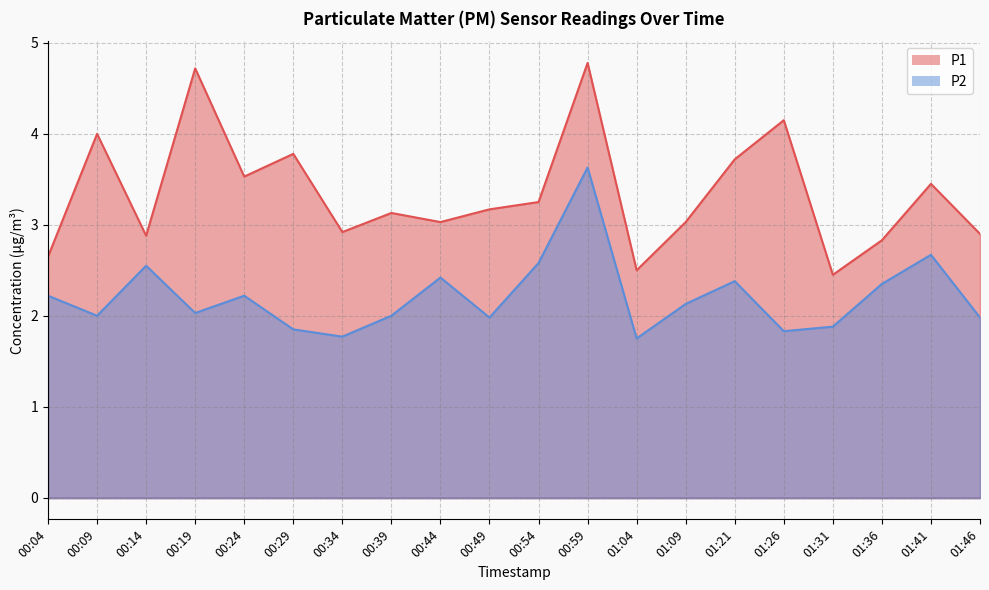

Rank the series by their maximum value, from highest to lowest.

P1, P2